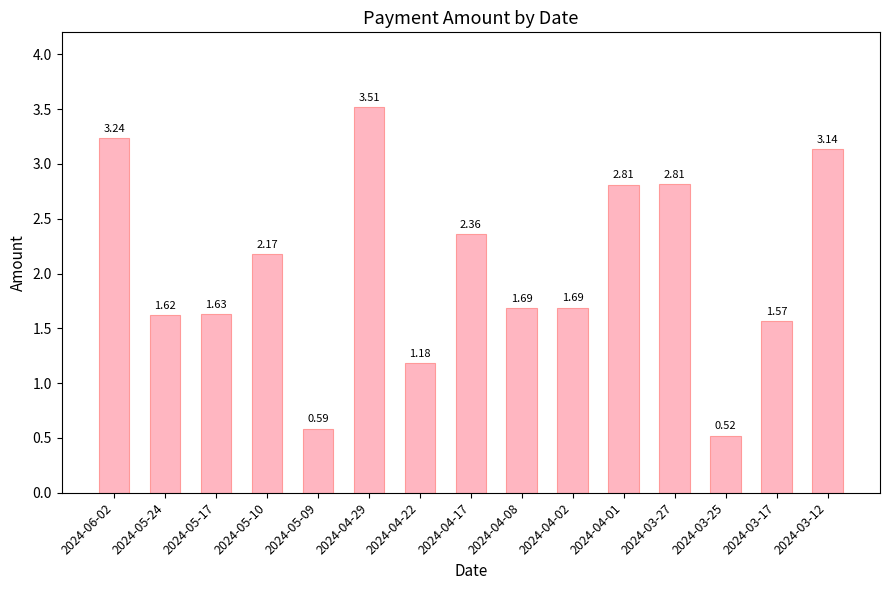

Between 2024-05-17 and 2024-04-17, which is larger?

2024-04-17